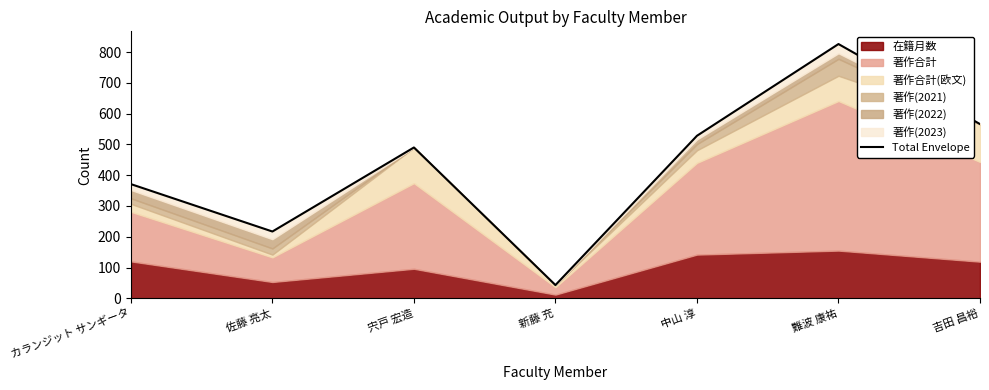

Rank the categories by value from lowest to highest.

新藤 充, 佐藤 亮太, カランジット サンギータ, 宍戸 宏造, 中山 淳, 吉田 昌裕, 難波 康祐